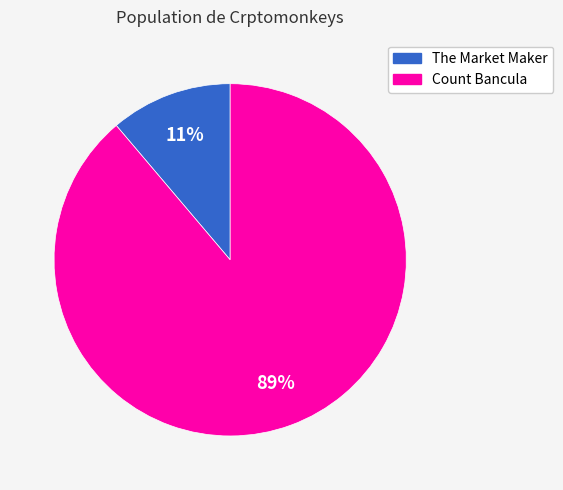

To the nearest percent, what portion does Count Bancula represent?

89%